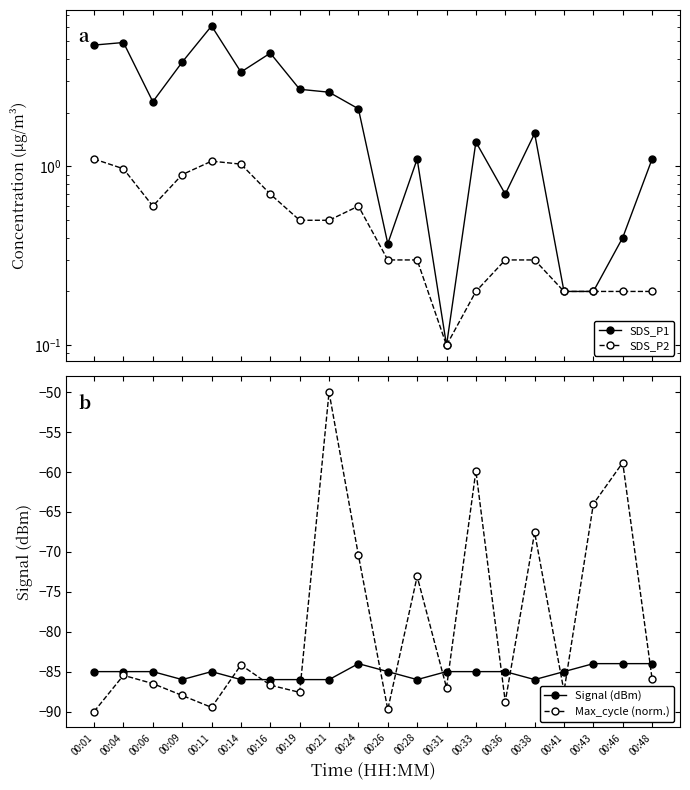

Count the number of data series in this chart.

4